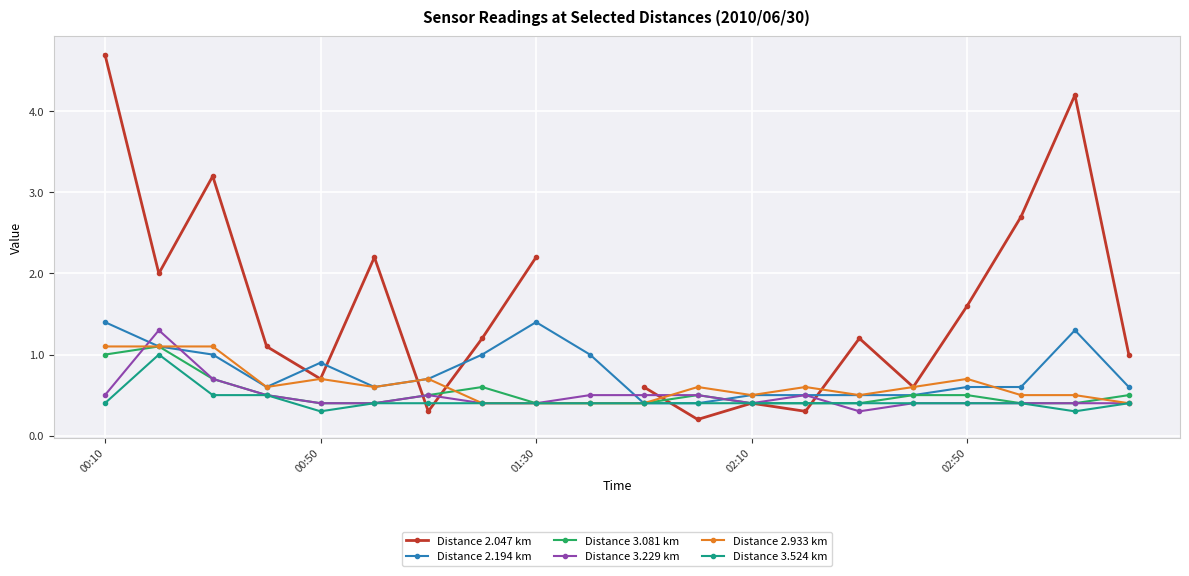

True or false: Distance 3.524 km and Distance 2.047 km intersect in this chart.

True